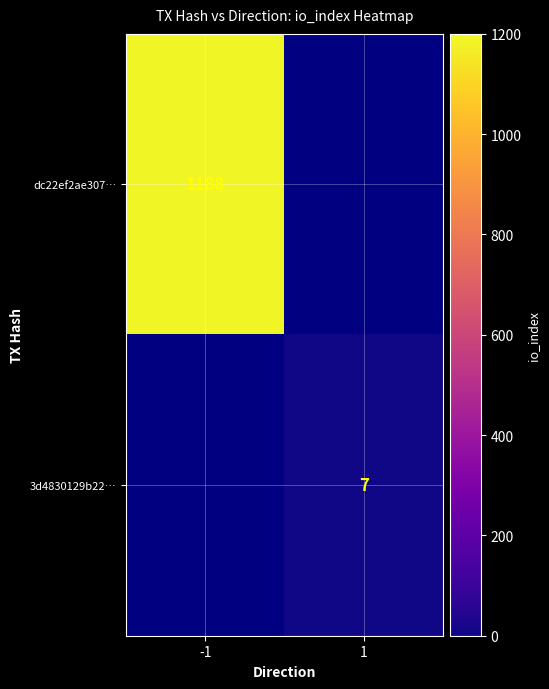

Which has a higher value, 1 or -1?

-1